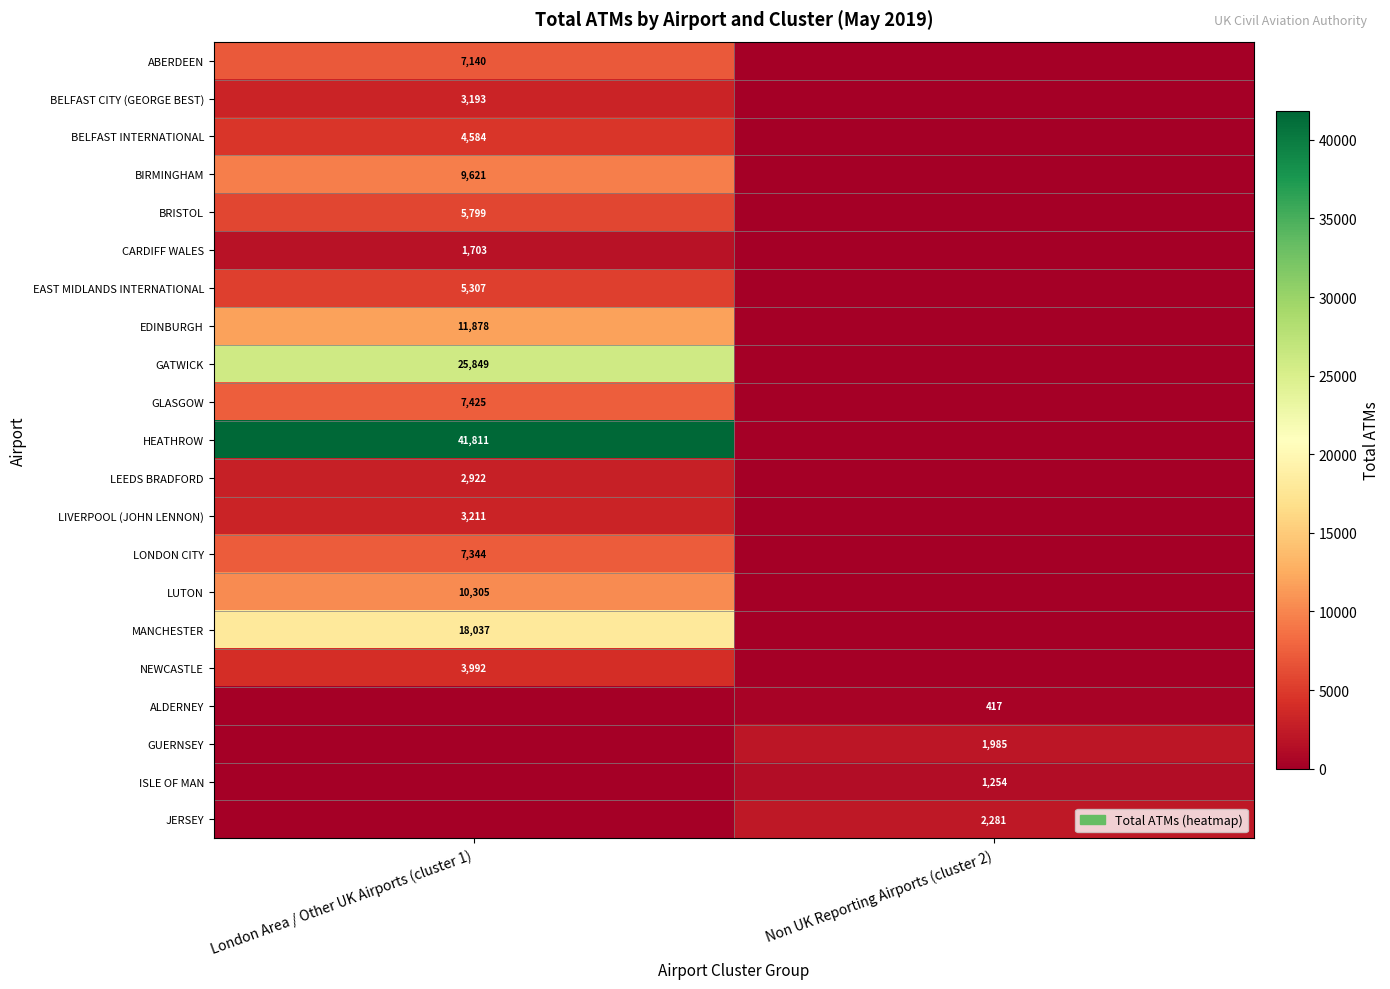

Is the value of BELFAST INTERNATIONAL at London Area / Other UK Airports (cluster 1) greater than the value of GLASGOW at London Area / Other UK Airports (cluster 1)?

No